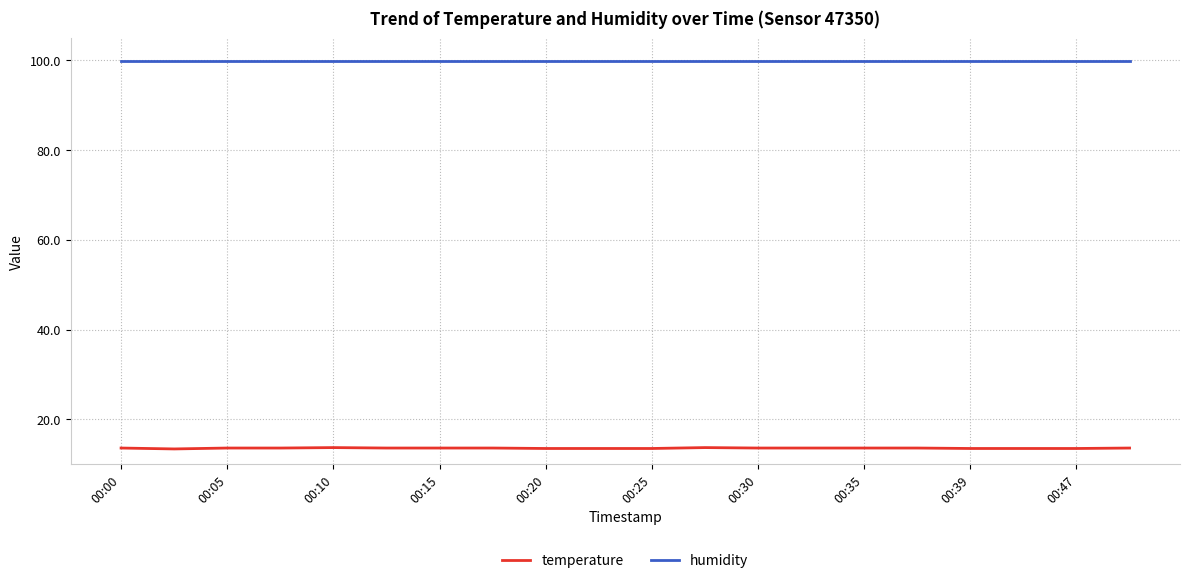

Is this an area chart (filled region under the line)?

No